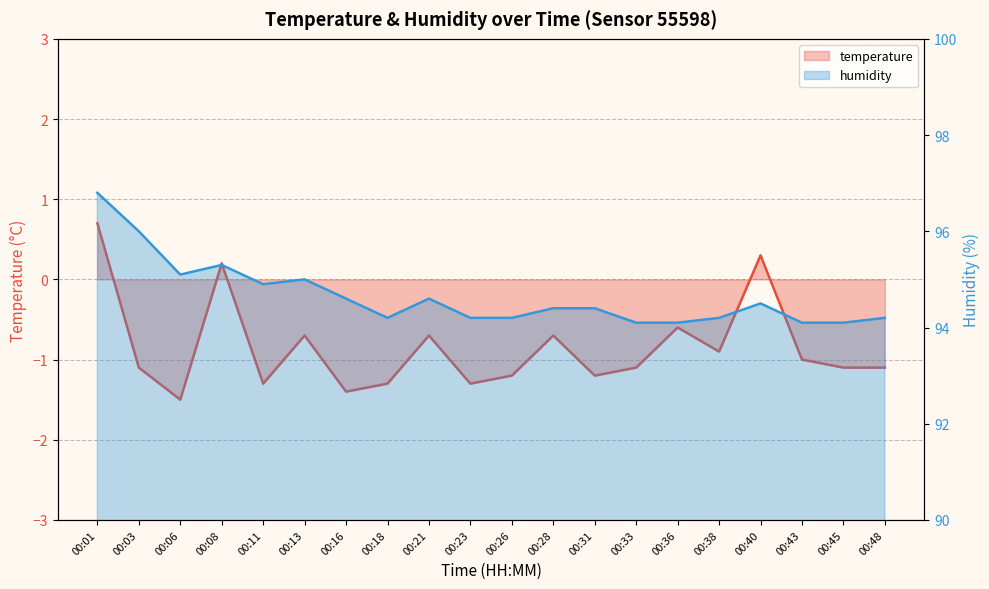

What is the value of the temperature point at the 4th from the left?

0.2